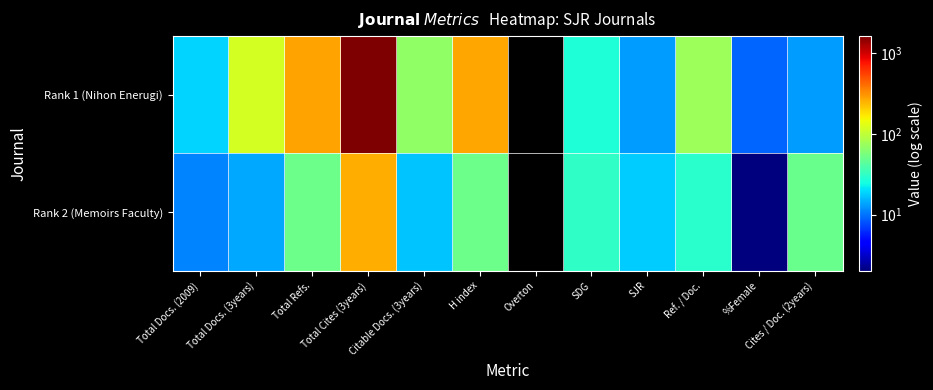

What is the spread (max minus min) of values at Citable Docs. (3years)?

50